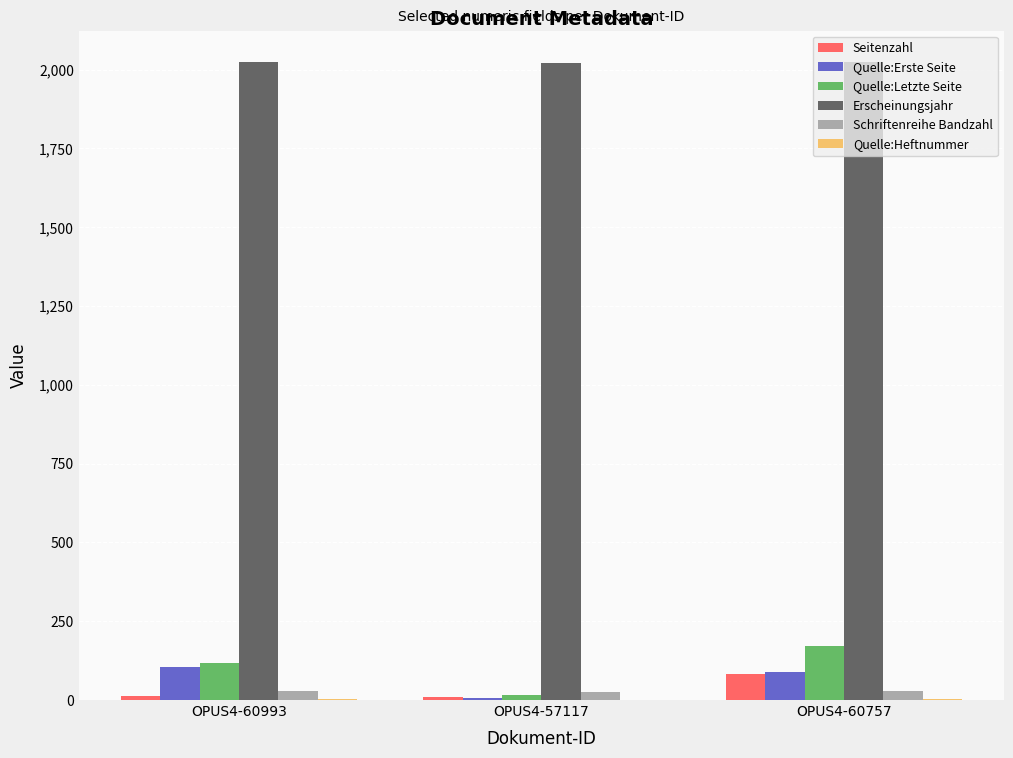

What is the difference between the Quelle:Erste Seite values at OPUS4-60757 and OPUS4-60993?

17